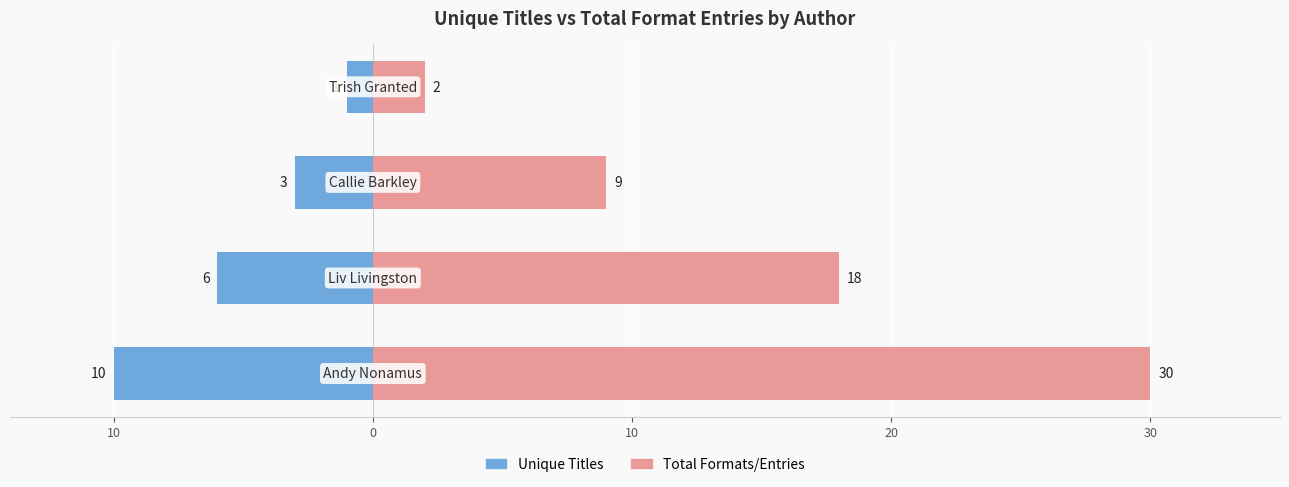

What is the smallest value displayed?

-10